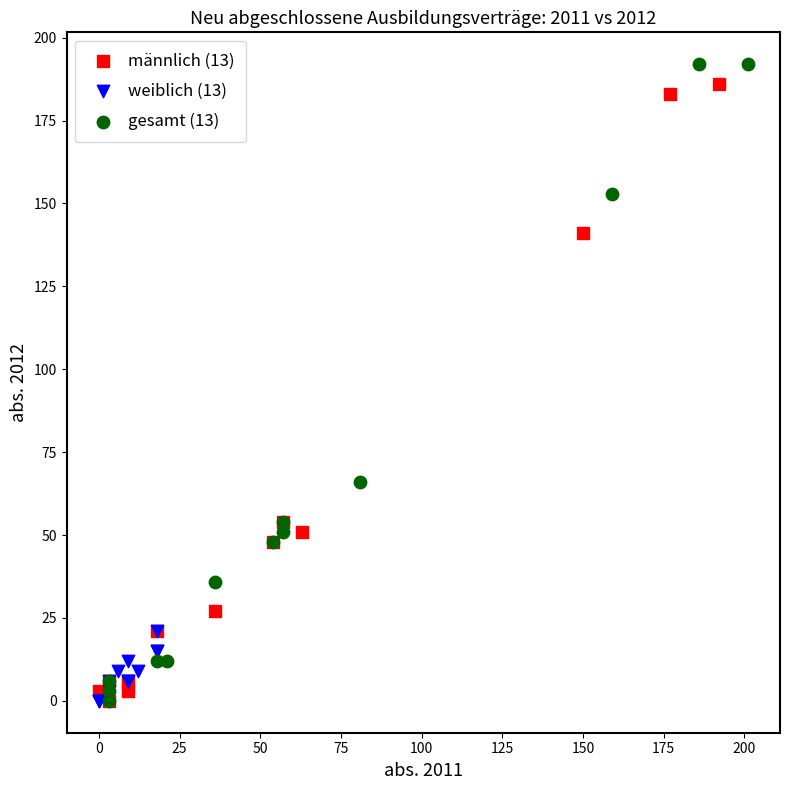

What are all the series names shown in the legend?

männlich (13), weiblich (13), gesamt (13)